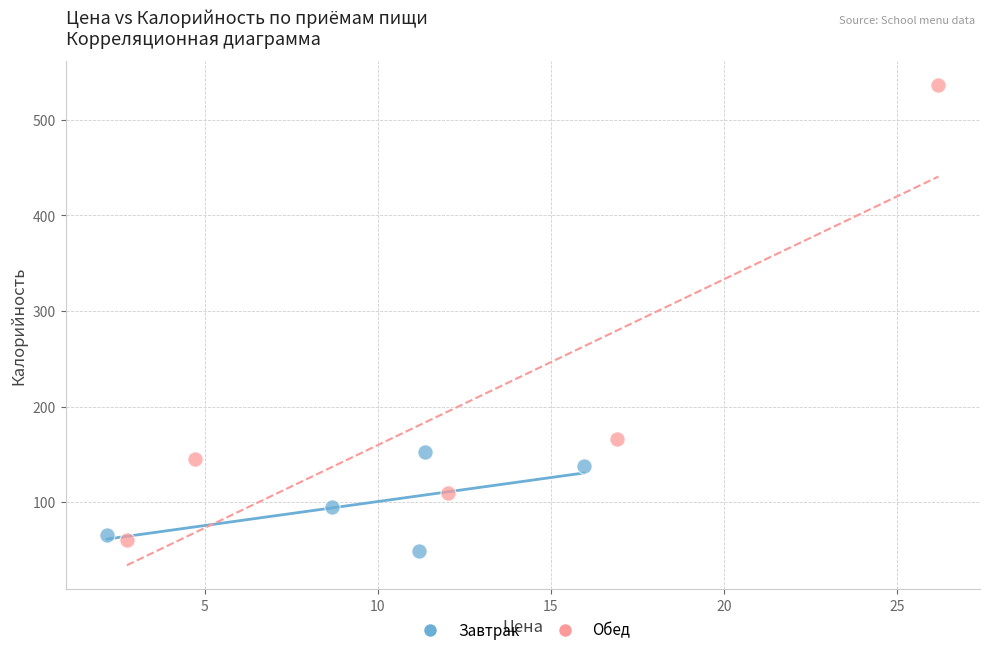

Which series contains the highest Y value?

Обед